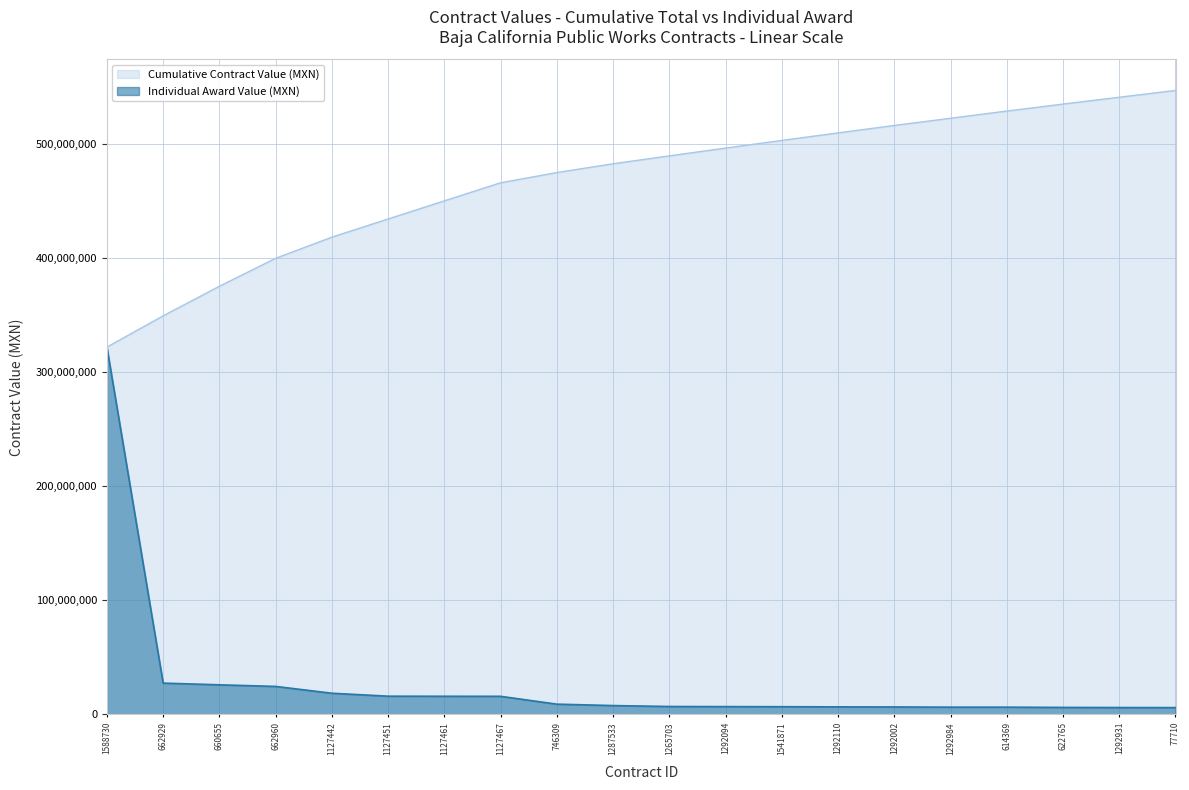

Rank the categories by value from highest to lowest.

1588730, 662929, 660655, 662960, 1127442, 1127451, 1127461, 1127467, 746309, 1287533, 1265703, 1292094, 1541871, 1292110, 1292002, 1292984, 614369, 622765, 1292931, 77710